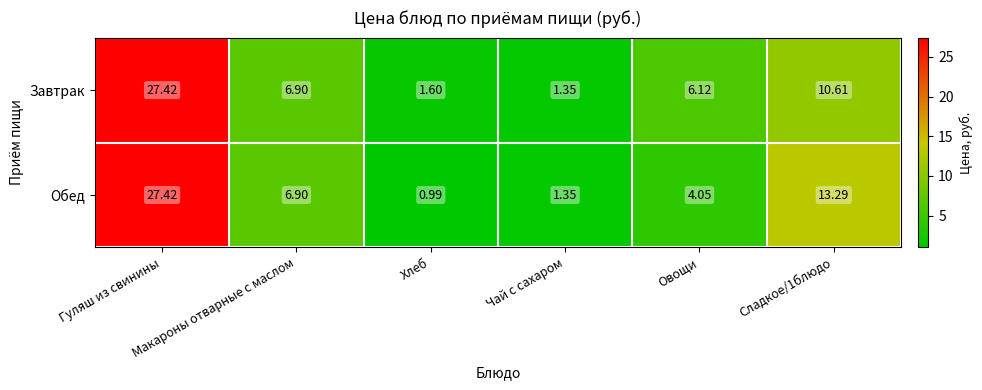

What is the difference between the highest and lowest values at Овощи?

2.1